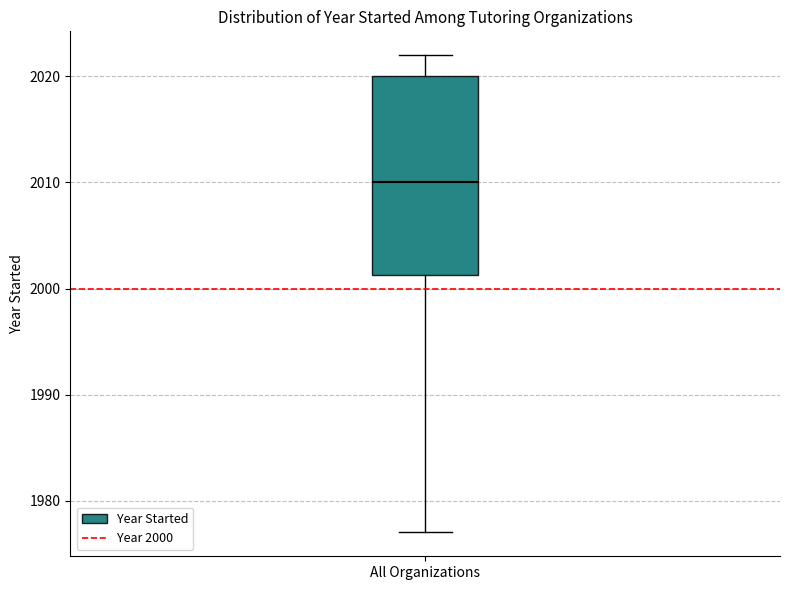

Transcribe this box plot: give where the median line is, the range the box spans, and where the two whiskers end, as read against the y-axis. The values are not printed on the chart, so give them approximately, as read against the axis.

median 2010, box 2001 to 2020, whiskers 1977 to 2022